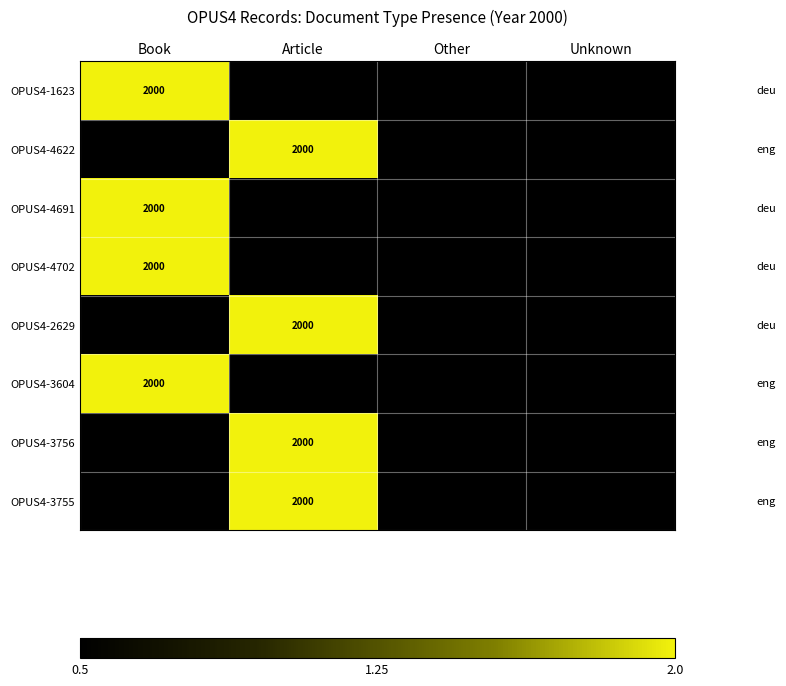

Is it true that OPUS4-2629 equals 516.9 at Article?

False